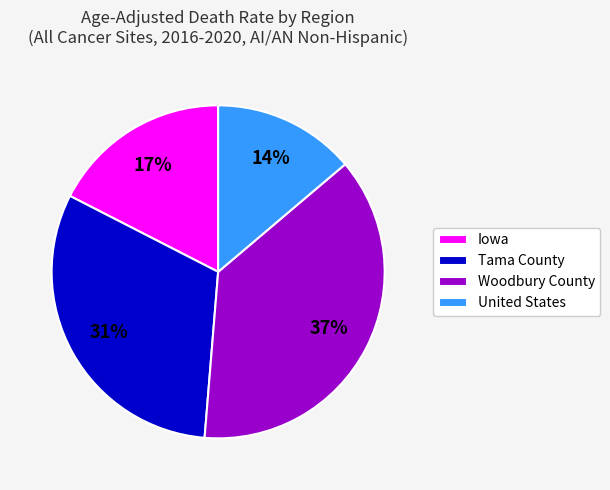

Do Tama County and United States together represent more than half of the pie?

No